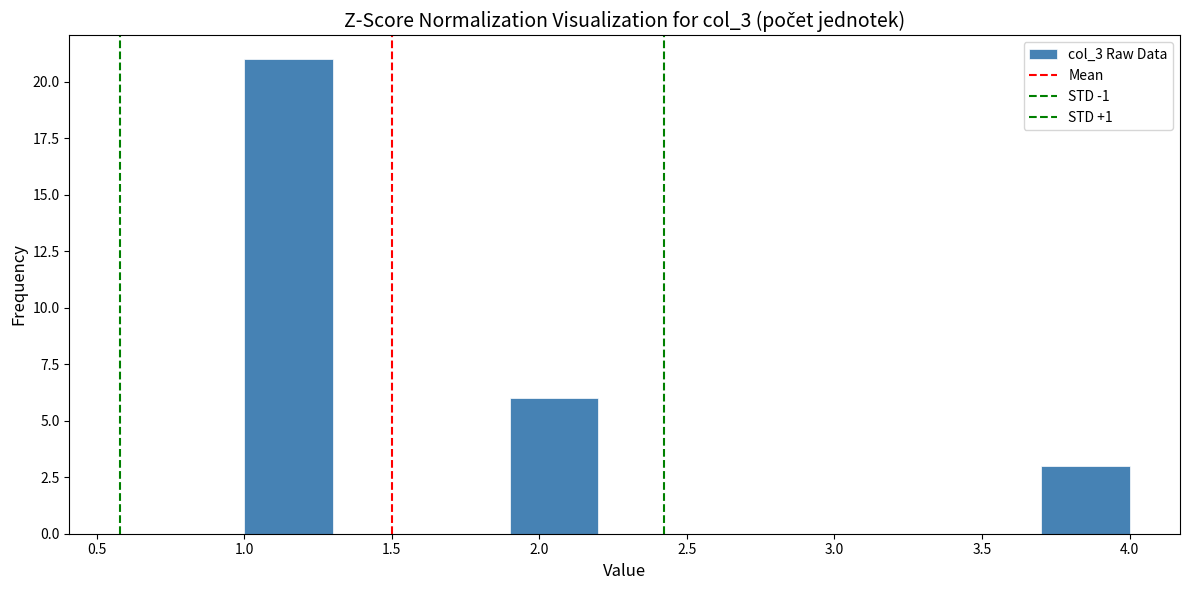

What is the height of the bar covering 1.9 to 2.2 on the x-axis? The values are not printed on the chart, so give them approximately, as read against the axis.

6